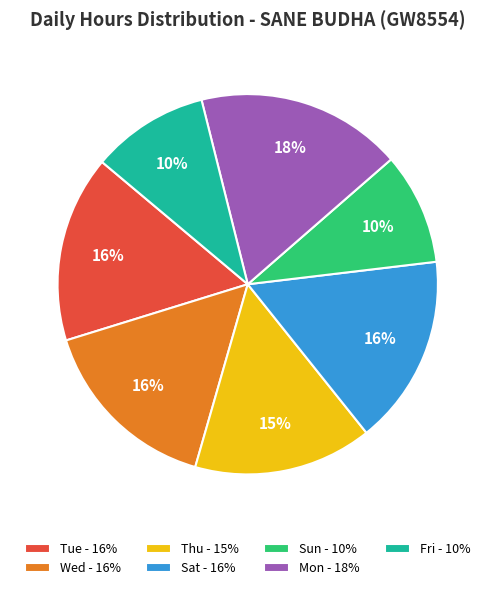

True or false: Fri - 10% accounts for 1% of the total.

False